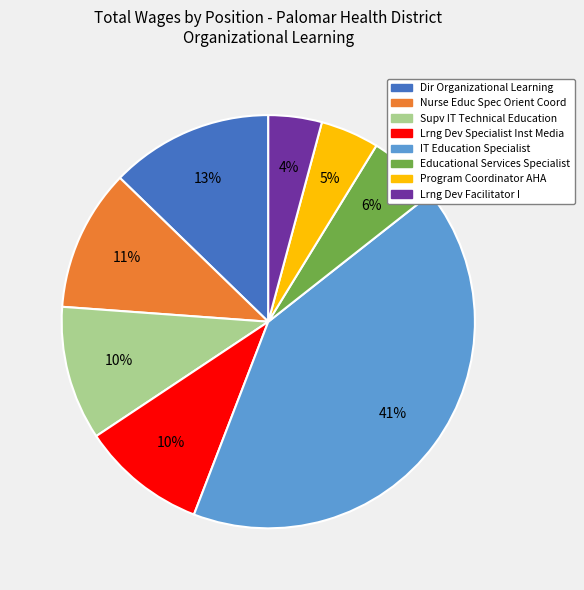

Between Supv IT Technical Education and IT Education Specialist, which is larger?

IT Education Specialist